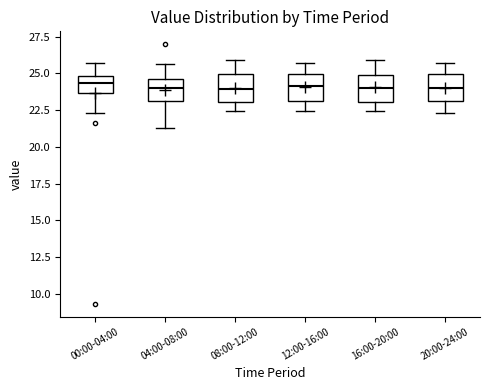

Reading left to right, transcribe this box plot: for each box, give where its median line is, the range the box spans, and where its two whiskers end, as read against the y-axis. The values are not printed on the chart, so give them approximately, as read against the axis.

00:00-04:00: median 24.5, box 23.5 to 25.0, whiskers 22.5 to 25.5
04:00-08:00: median 24.0, box 23.0 to 24.5, whiskers 21.5 to 25.5
08:00-12:00: median 24.0, box 23.0 to 25.0, whiskers 22.5 to 26.0
12:00-16:00: median 24.0, box 23.0 to 25.0, whiskers 22.5 to 25.5
16:00-20:00: median 24.0, box 23.0 to 25.0, whiskers 22.5 to 26.0
20:00-24:00: median 24.0, box 23.0 to 25.0, whiskers 22.5 to 25.5